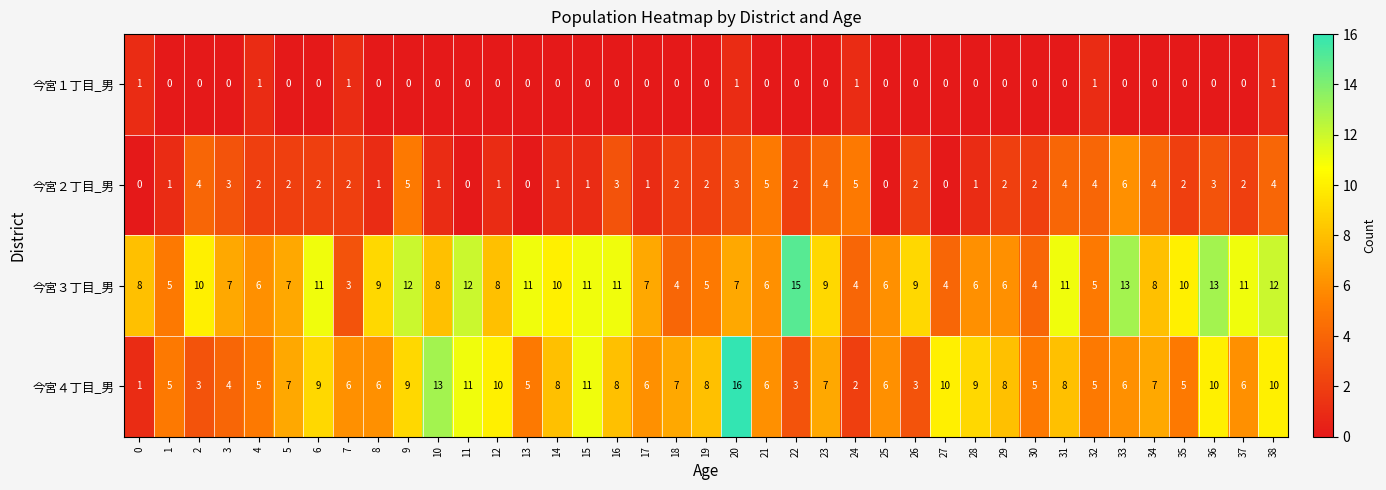

What is the sum of the 今宮３丁目_男 values at 16 and 18?

15